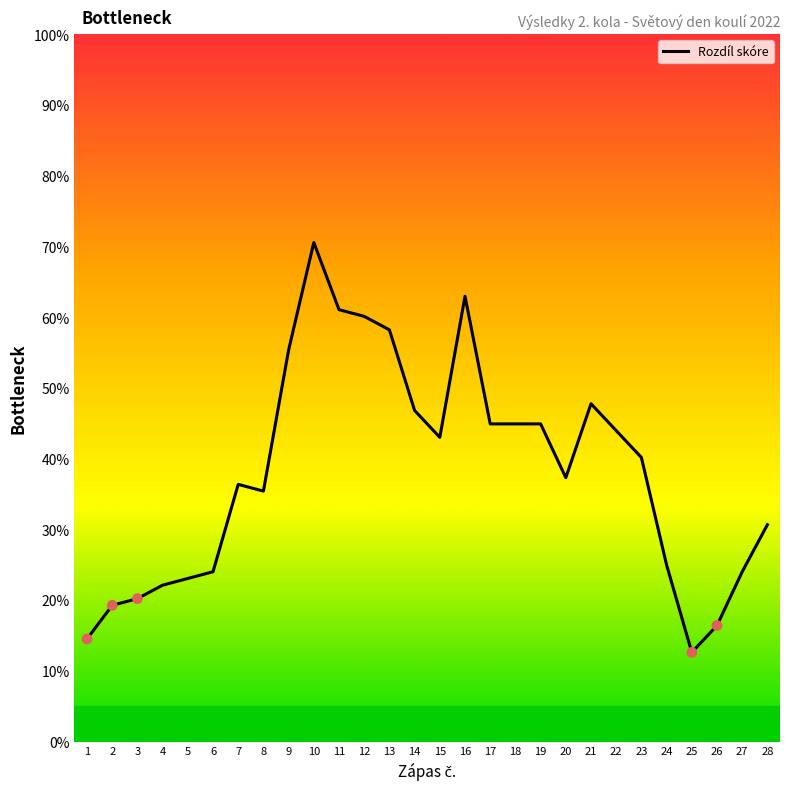

What is the change in value from 17 to 20?

-7.6